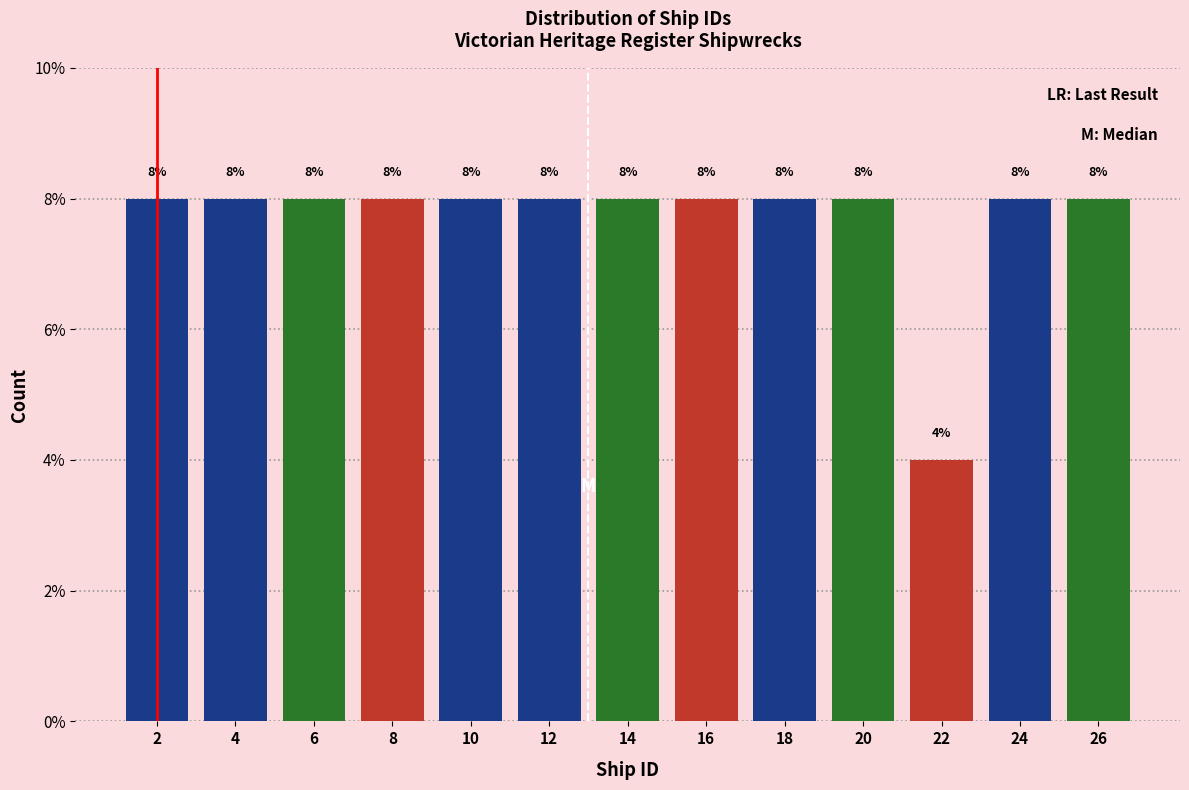

Reading left to right, list every bar in this chart as the range it spans on the x-axis followed by its height.

1 to 3: 8
3 to 5: 8
5 to 7: 8
7 to 9: 8
9 to 11: 8
11 to 13: 8
13 to 15: 8
15 to 17: 8
17 to 19: 8
19 to 21: 8
21 to 23: 4
23 to 25: 8
25 to 27: 8